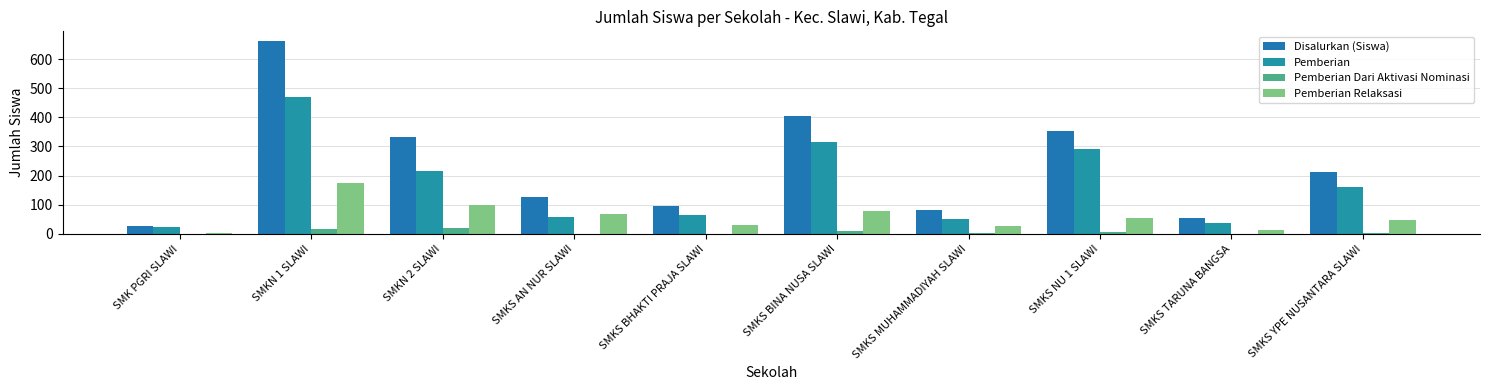

At which label does Pemberian Relaksasi first exceed 53?

SMKN 1 SLAWI